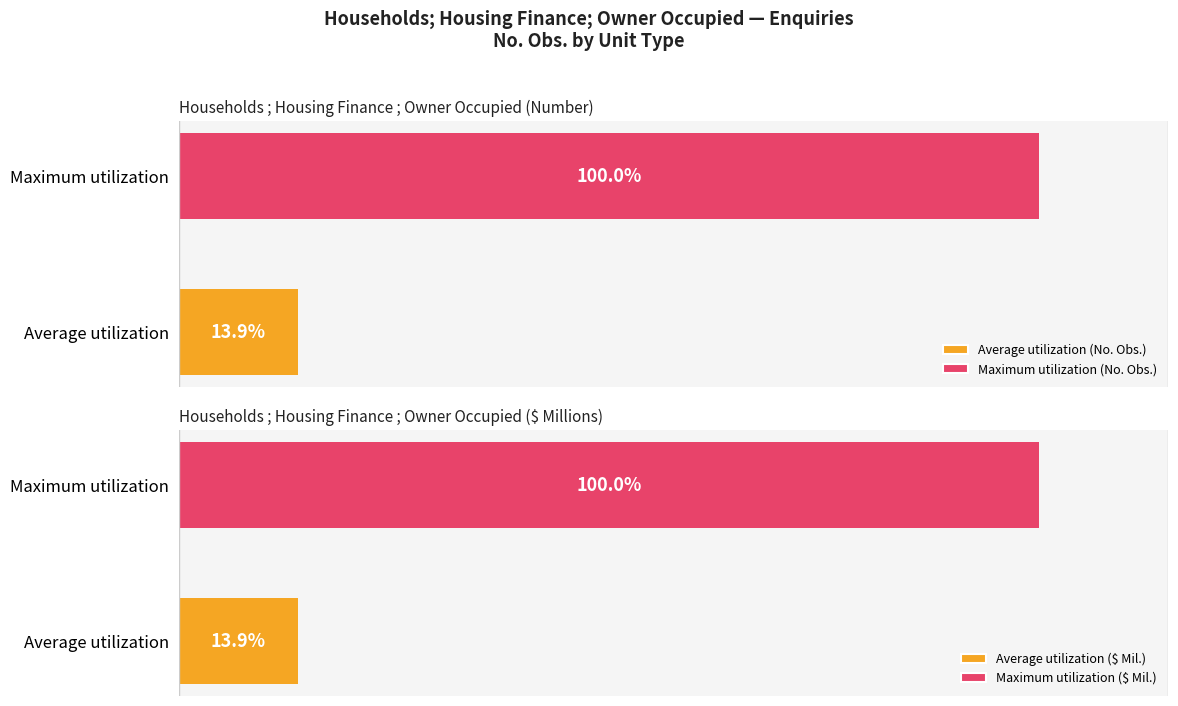

How many distinct data groups are displayed?

2